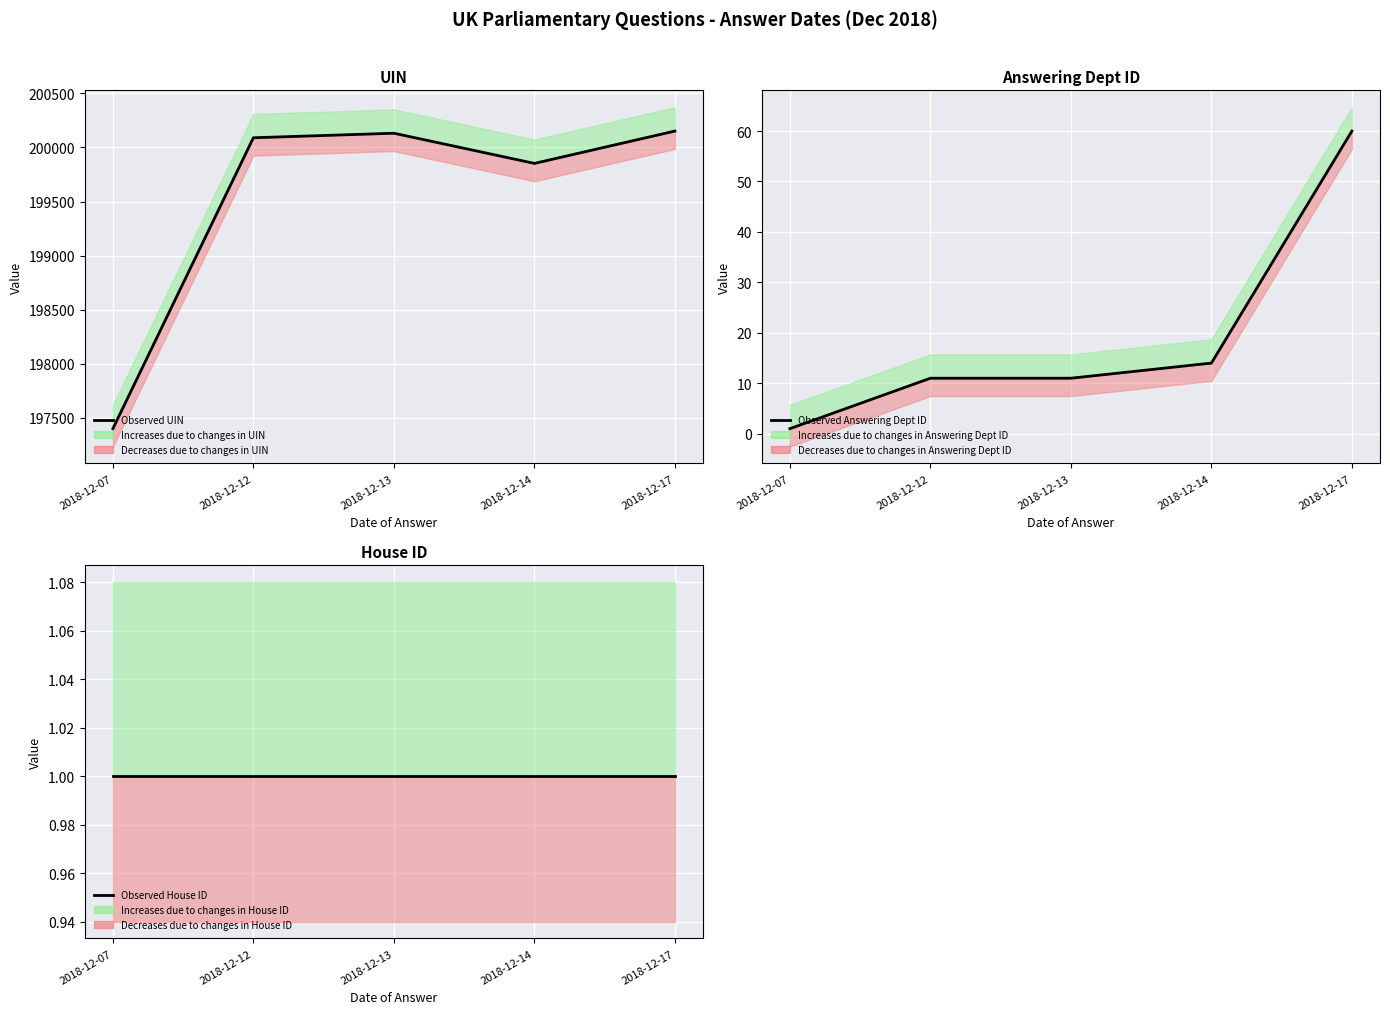

What is the minimum value for Observed House ID?

1